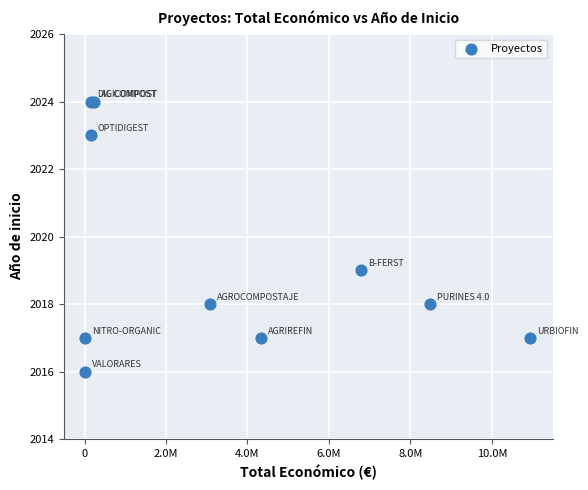

What Y value in the scatter plot is closest to 2020?

2019